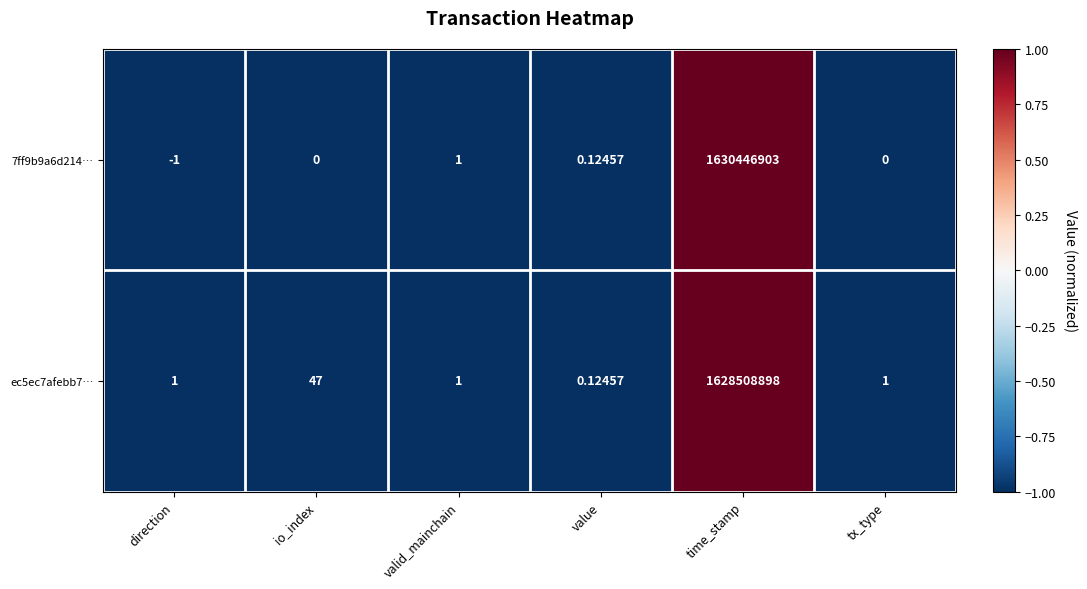

What is the total value across all series at tx_type?

1.0